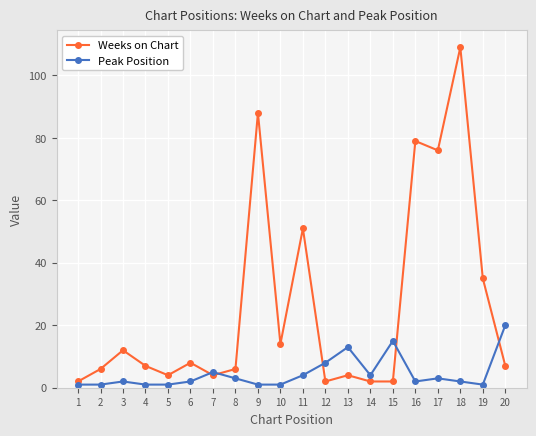

The Weeks on Chart series shows 2 at 12. True or false?

True